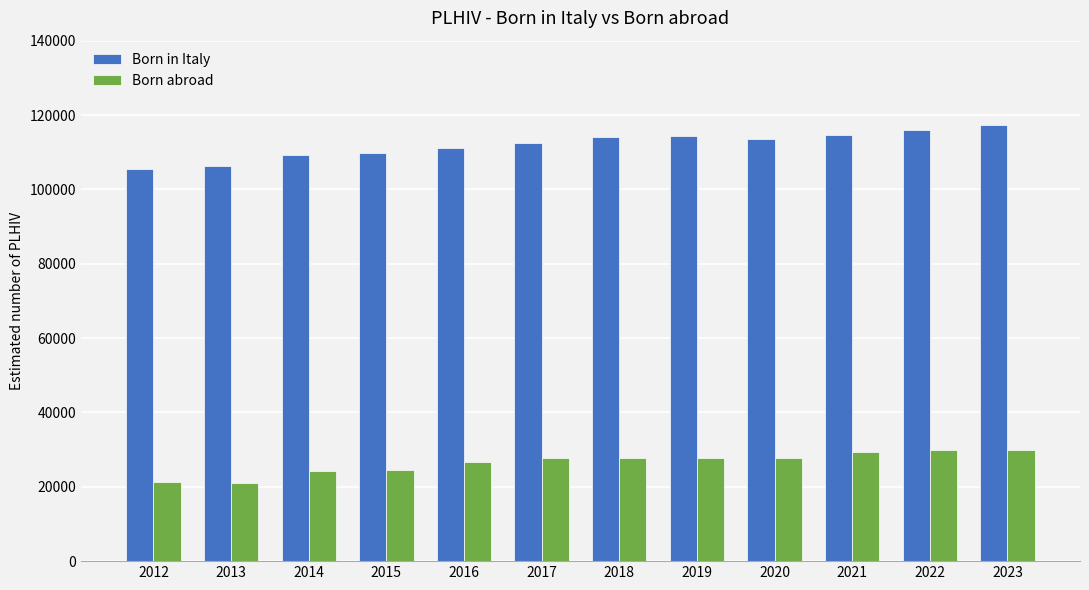

What is the value of the Born abroad bar at the 5th from the left?

26579.0